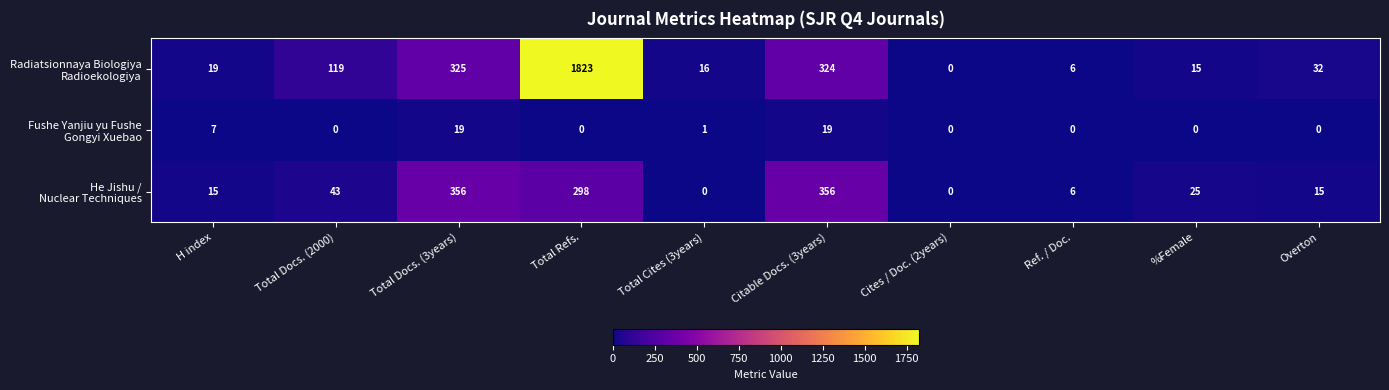

What is the spread (max minus min) of values at %Female?

25